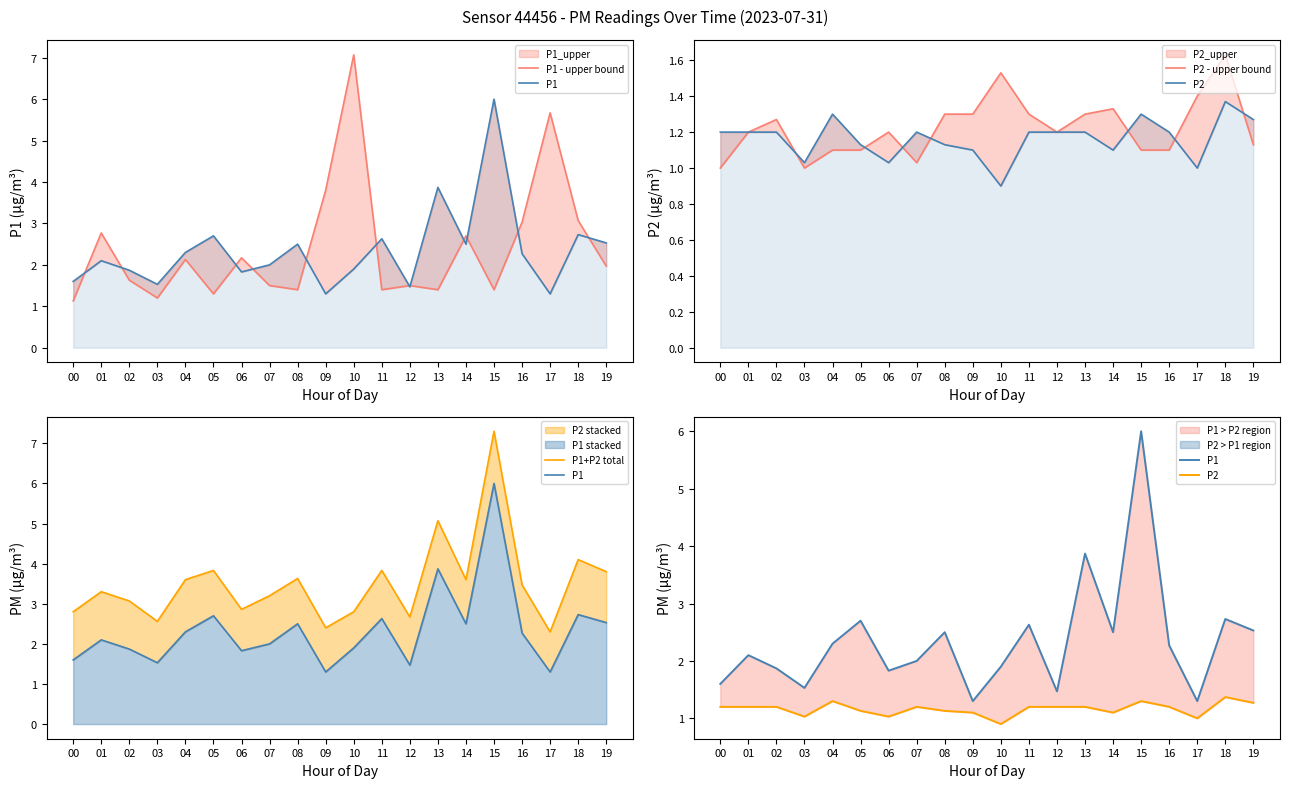

How many times do P2 and P1 - upper bound cross each other?

1